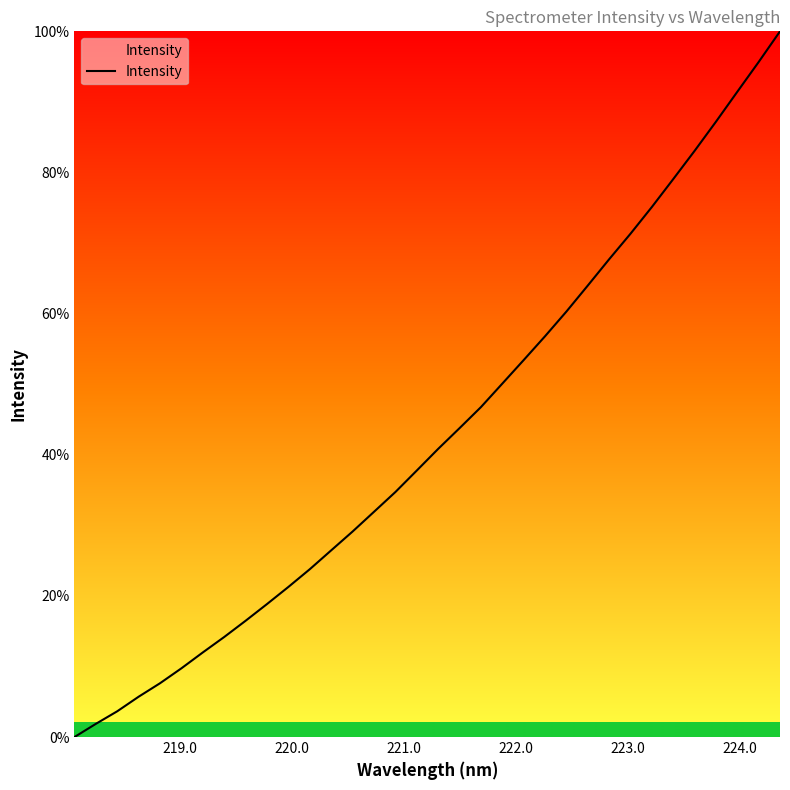

What is the difference between the maximum and minimum values?

100.0